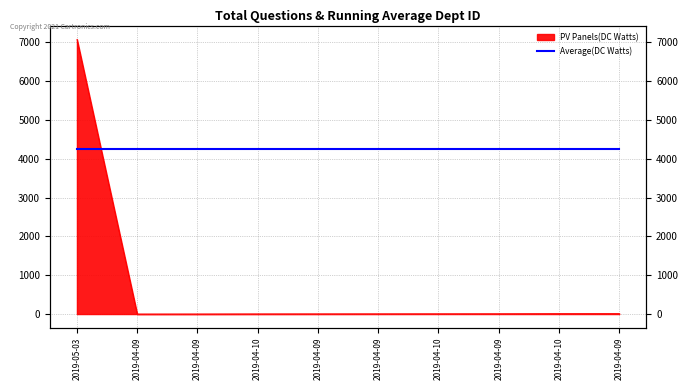

Reading left to right, what are all the values shown in this chart?

2019-05-03=7081	2019-04-09=0	2019-04-09=1	2019-04-10=3	2019-04-09=4	2019-04-09=5	2019-04-10=6	2019-04-09=7	2019-04-10=10	2019-04-09=12